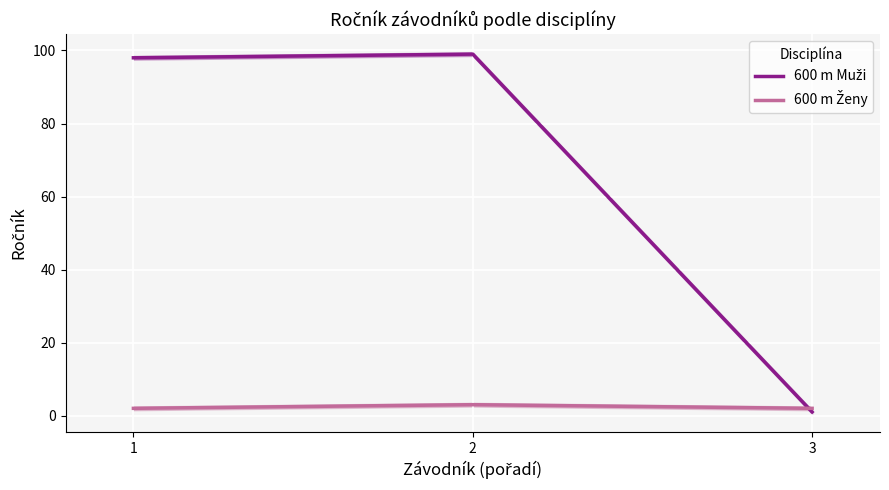

Reading left to right, transcribe all the data shown in this chart.

600 m Muži: 98	99	1
600 m Ženy: 2	3	2